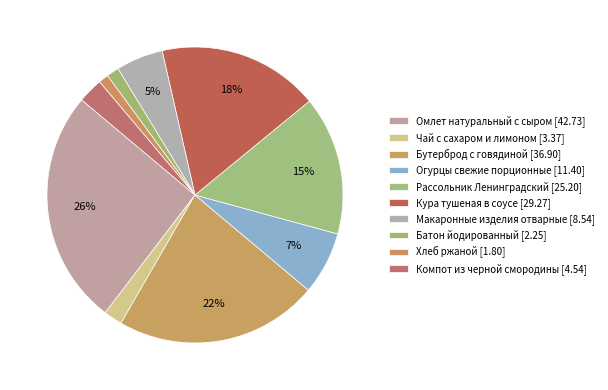

How many segments does this pie chart have?

10